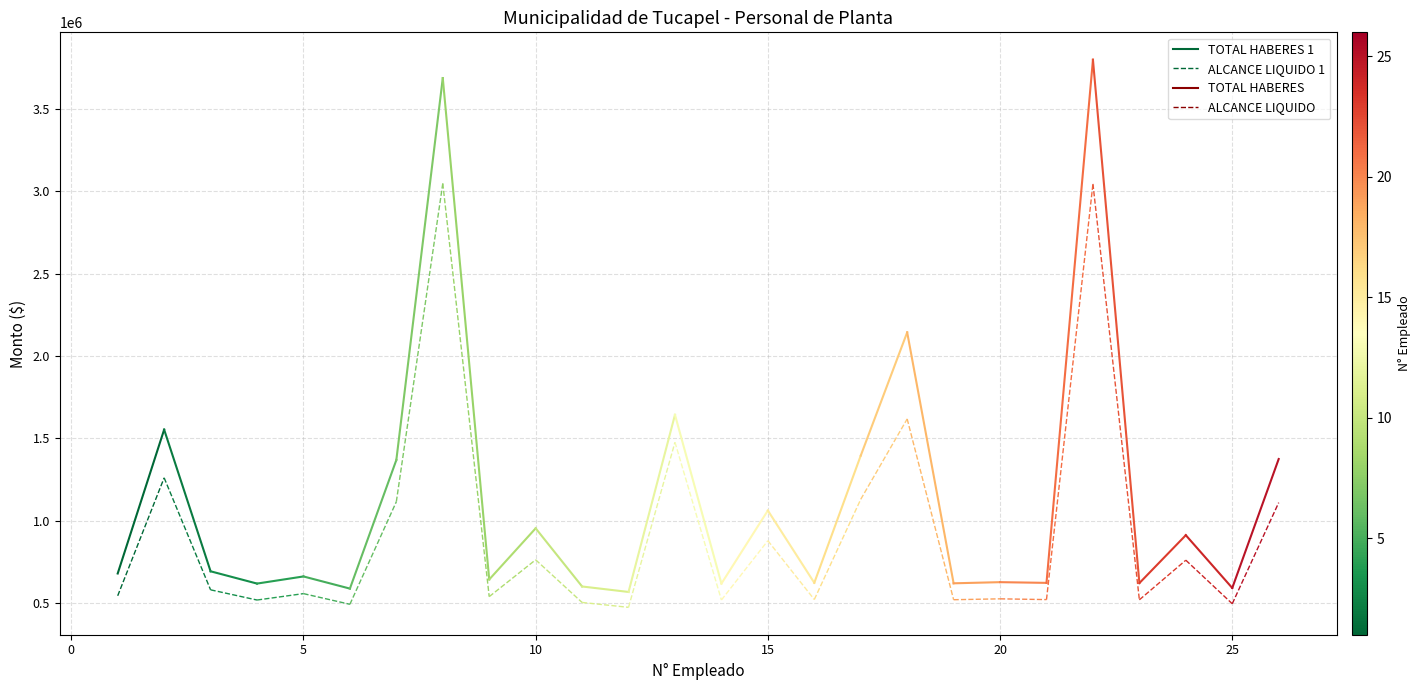

Is it true that ALCANCE LIQUIDO 1 equals 1663788 at 0?

False